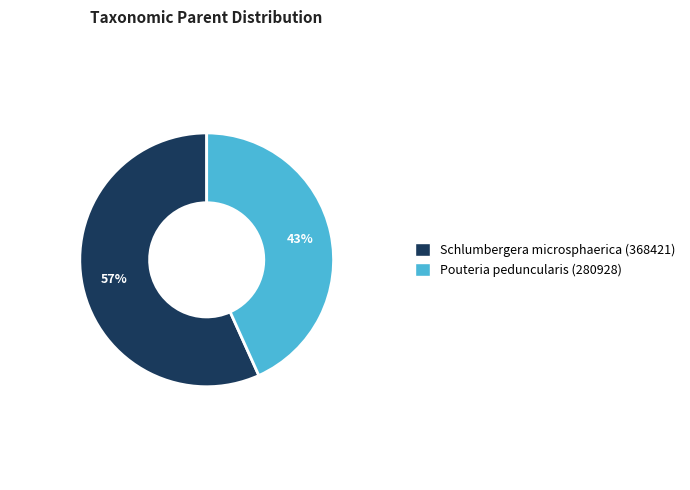

Do Pouteria peduncularis (280928) and Schlumbergera microsphaerica (368421) together represent more than half of the pie?

Yes